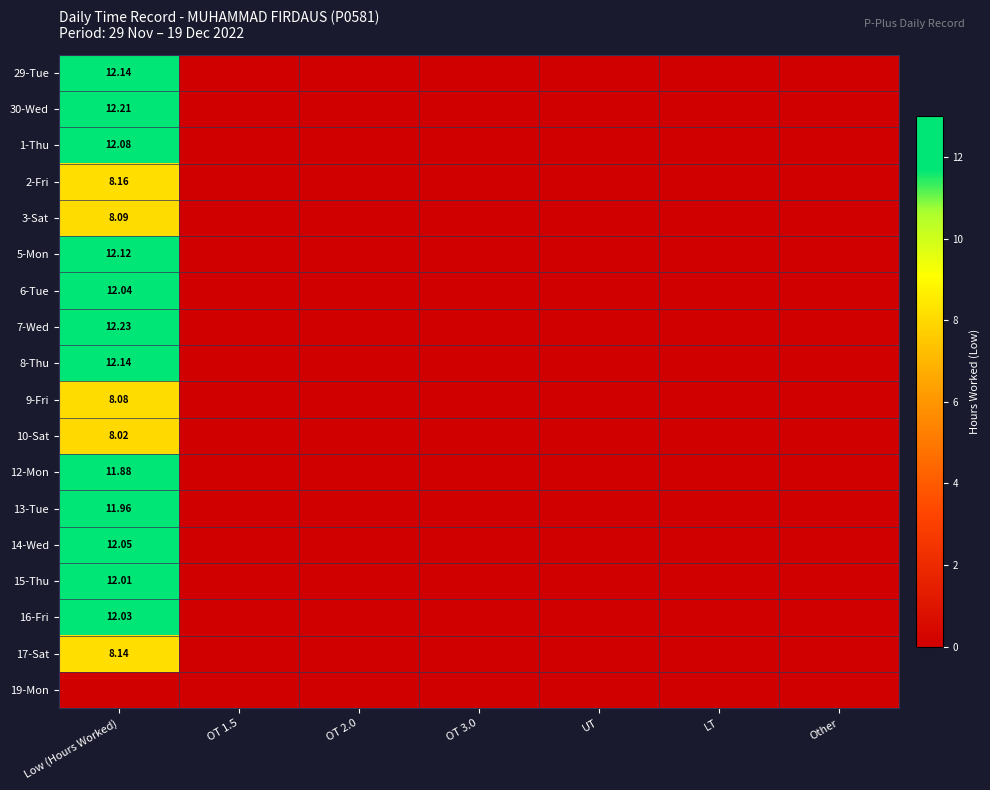

Where is 17-Sat nearest to the value 4?

OT 1.5